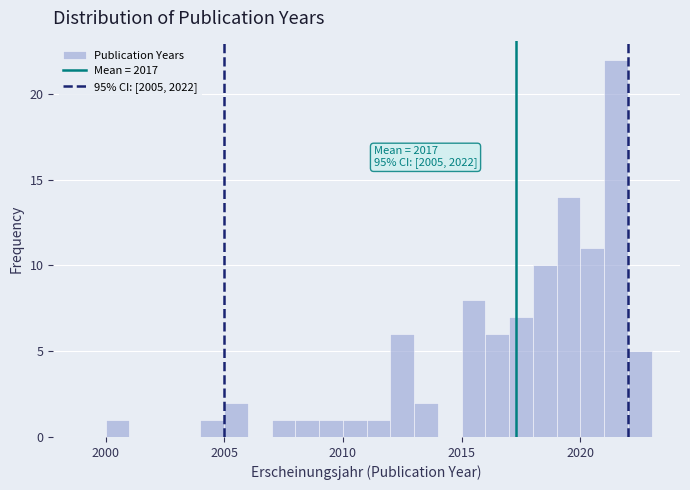

Around what value on the x-axis is the tallest bar? Give the approximate position of its centre, as read against the axis.

2021.5